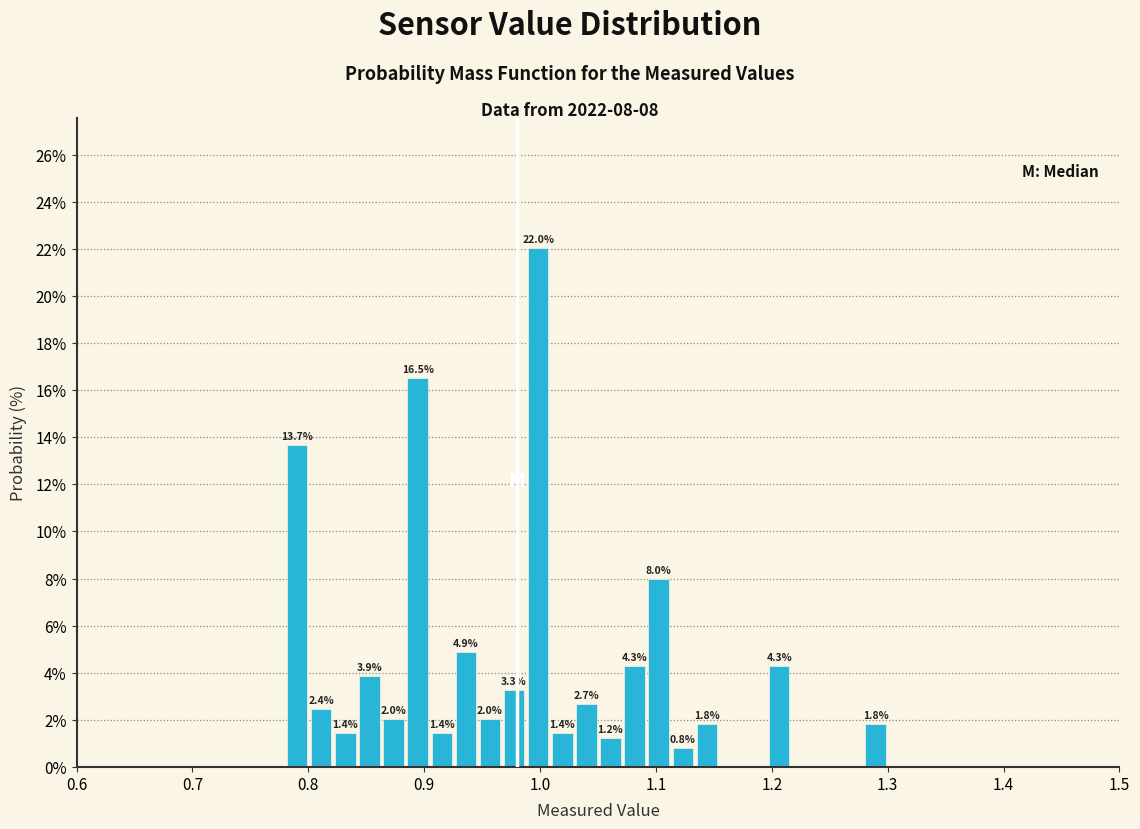

Around what value on the x-axis is the tallest bar? Give the approximate position of its centre, as read against the axis.

1.00